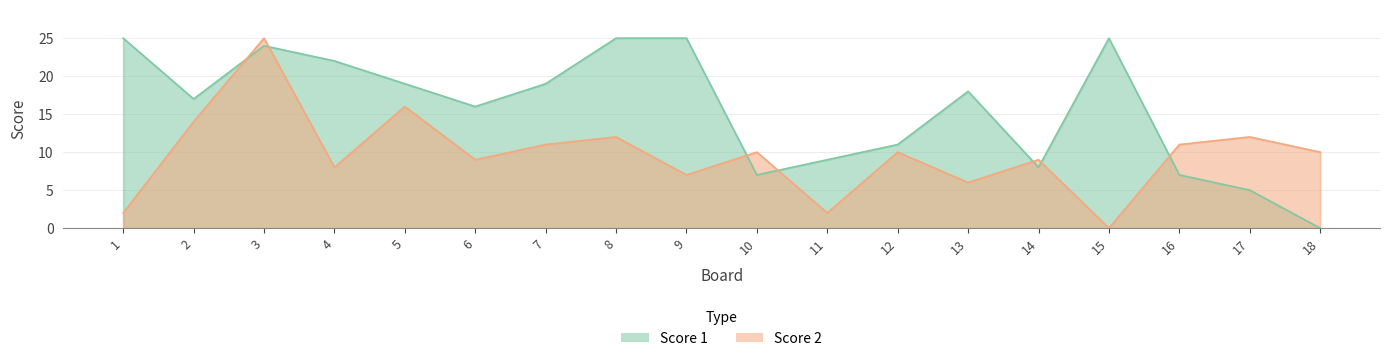

Which series changed the most between 5 and 14?

Score 1